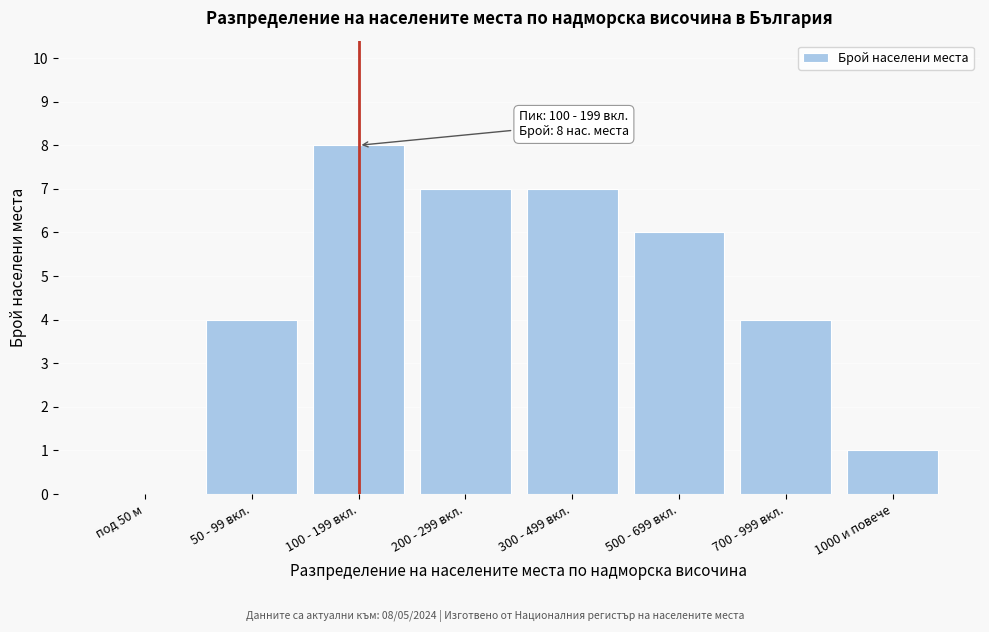

Reading left to right, list all the values displayed in this chart.

под 50 м=0	50 - 99 вкл.=4	100 - 199 вкл.=8	200 - 299 вкл.=7	300 - 499 вкл.=7	500 - 699 вкл.=6	700 - 999 вкл.=4	1000 и повече=1